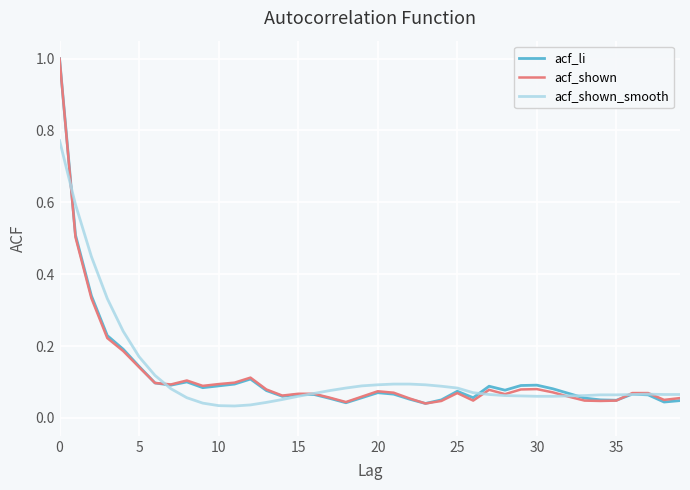

What is the greatest value displayed?

1.0